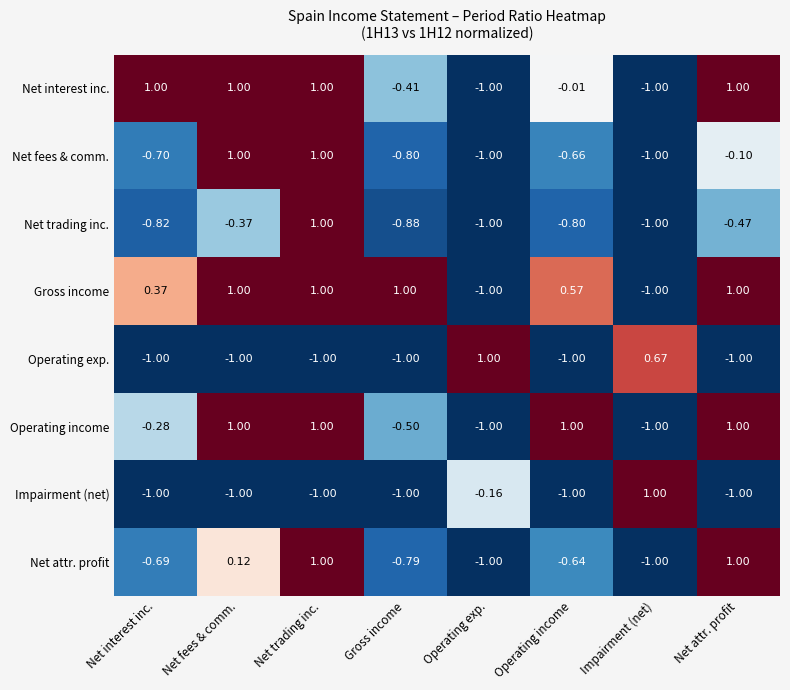

At which label is Operating income closest to 0?

Net interest inc.